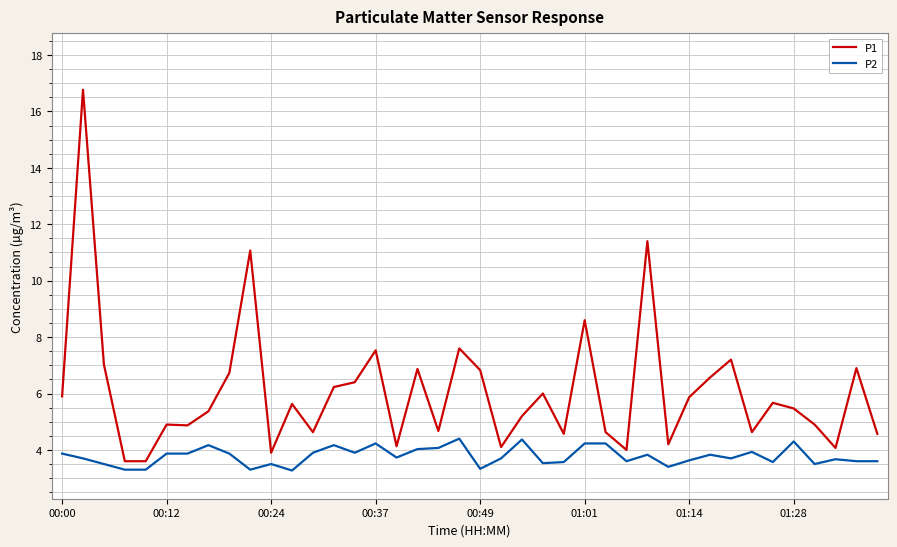

True or false: P2 and P1 intersect in this chart.

False